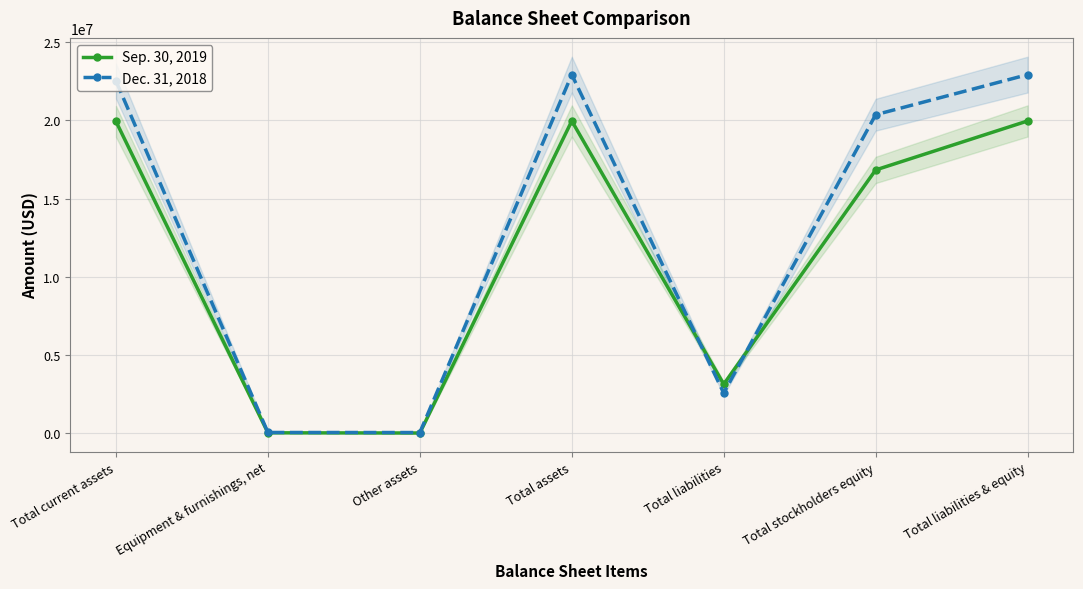

What is the value of the Dec. 31, 2018 point at the 6th from the left?

20362299